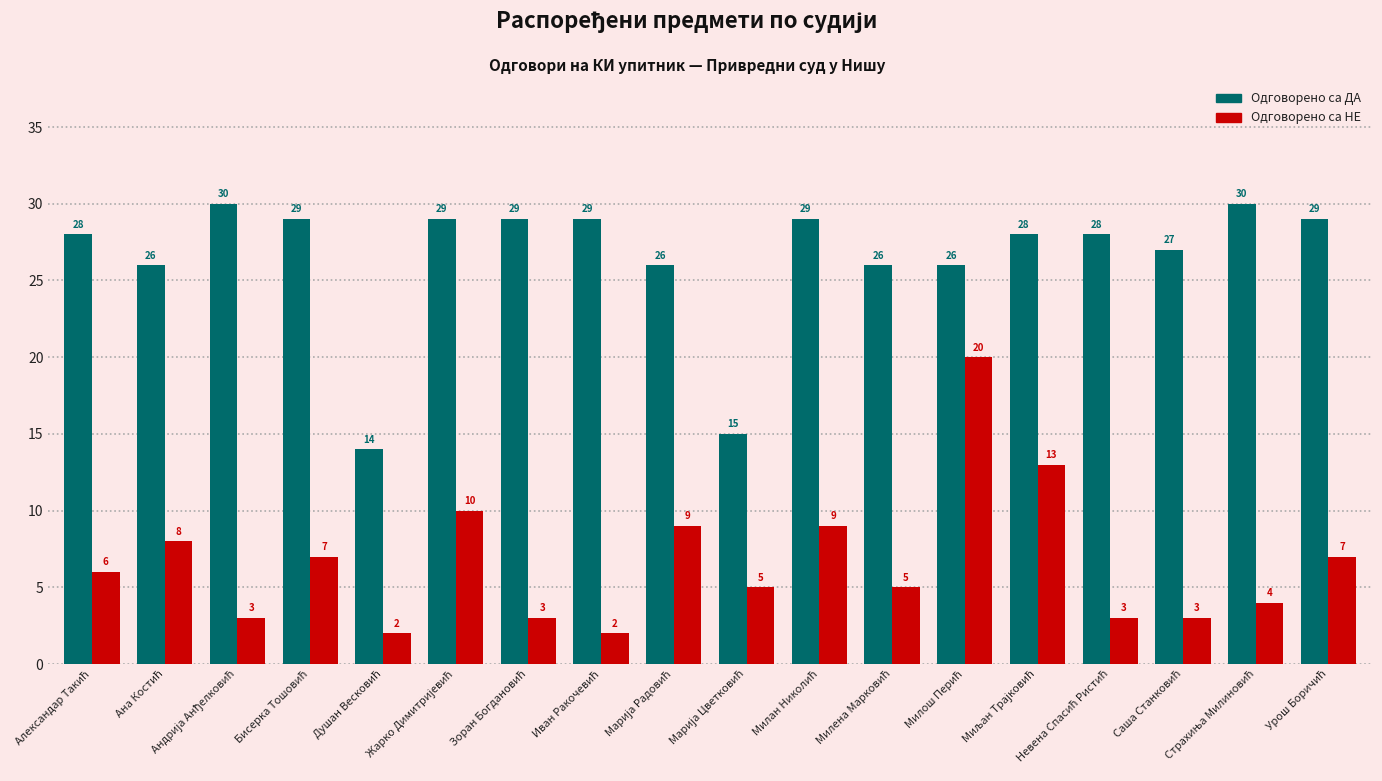

What is the minimum value for Одговорено са НЕ?

2